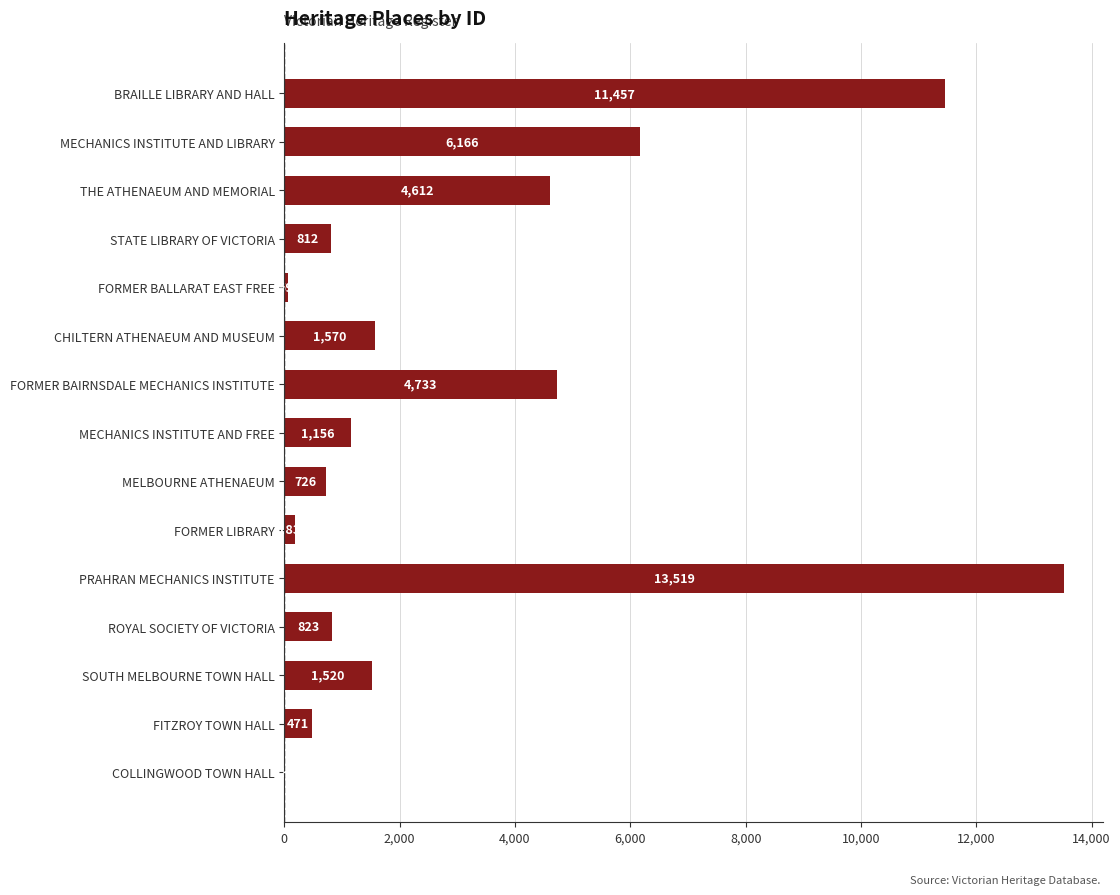

At which category does the chart reach its peak across all series?

PRAHRAN MECHANICS INSTITUTE